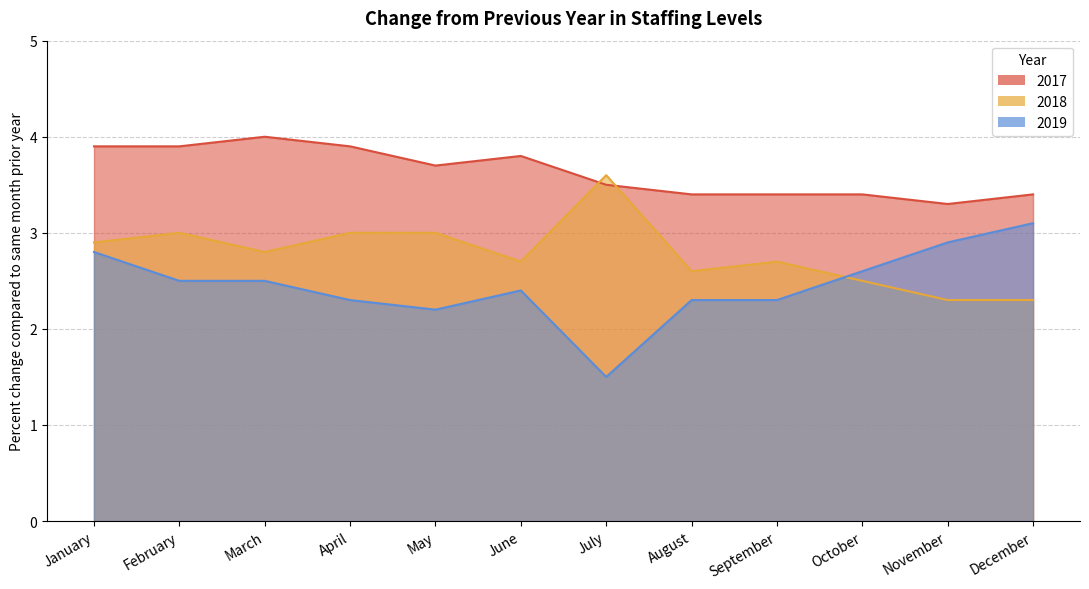

What is the average value of the 2018 series?

2.8